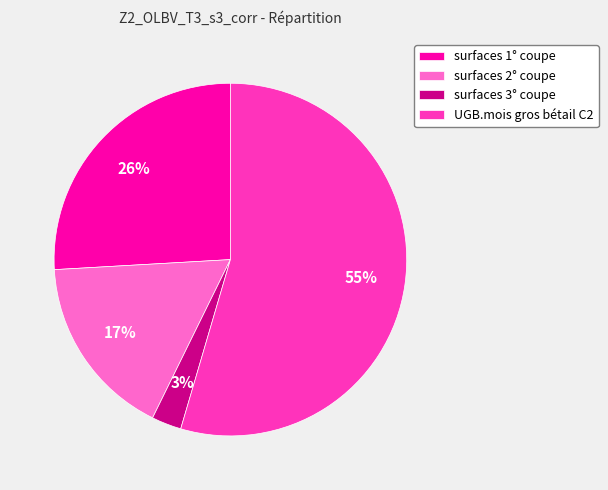

To the nearest percent, what is the difference between the UGB.mois gros bétail C2 and surfaces 2° coupe slice percentages?

38%